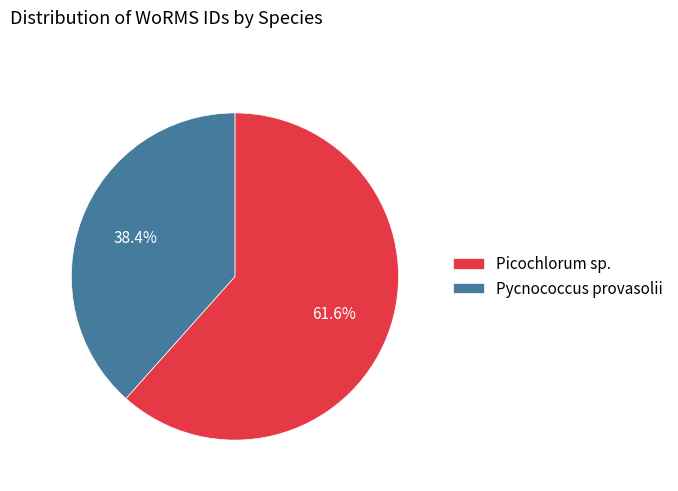

Is there any slice that represents more than half of the pie?

Yes